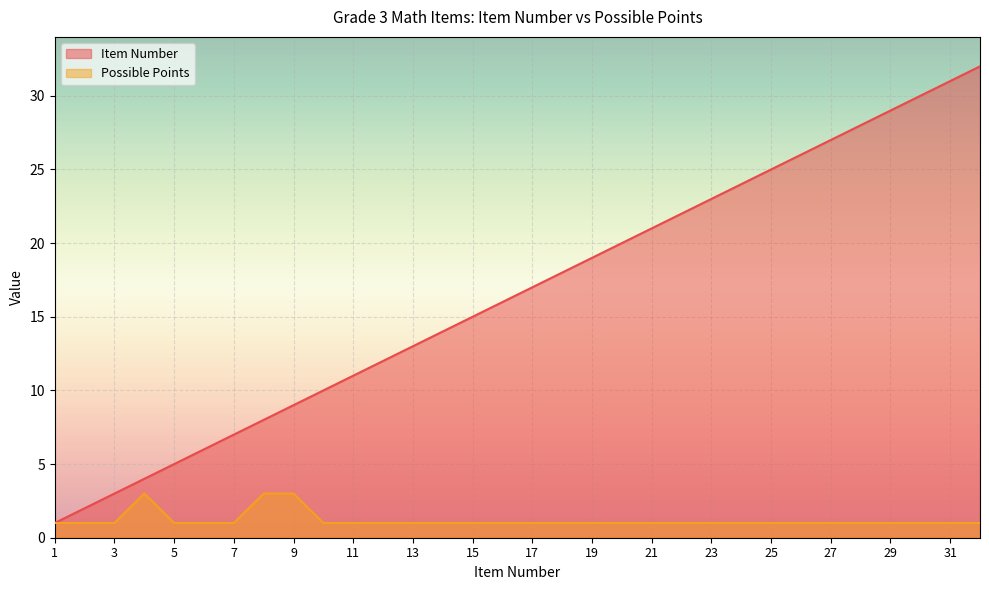

True or false: Item Number and Possible Points cross at least once.

False